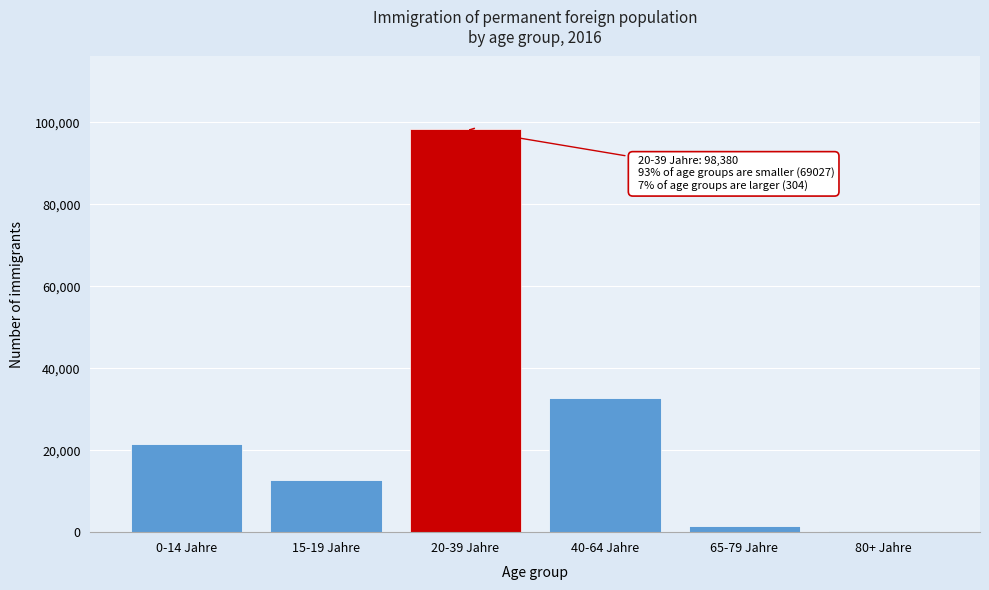

Reading right to left, what are all the values shown in this chart?

80+ Jahre=304	65-79 Jahre=1516	40-64 Jahre=32852	20-39 Jahre=98380	15-19 Jahre=12807	0-14 Jahre=21548